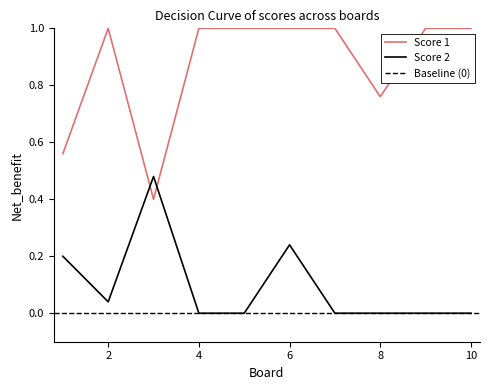

How many values in the Score 1 series are below 1?

3